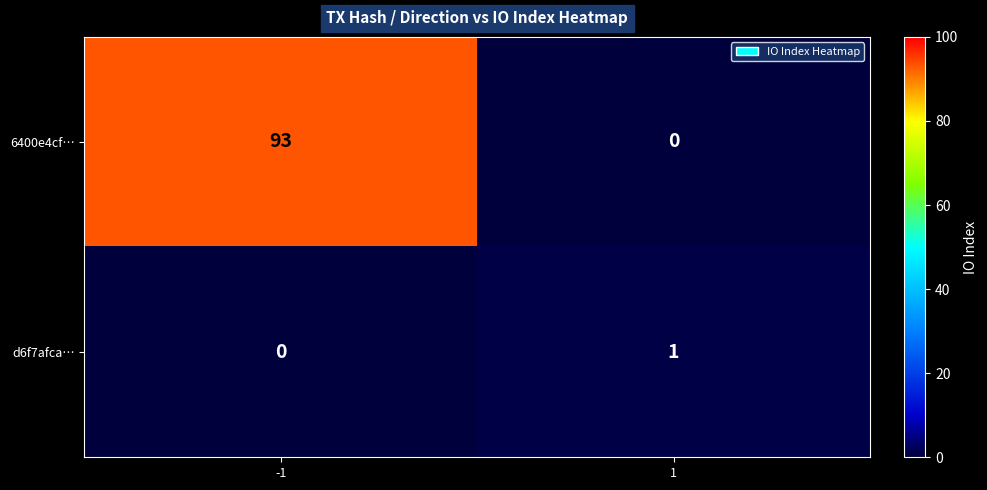

Which series changed the most between -1 and 1?

6400e4cf…